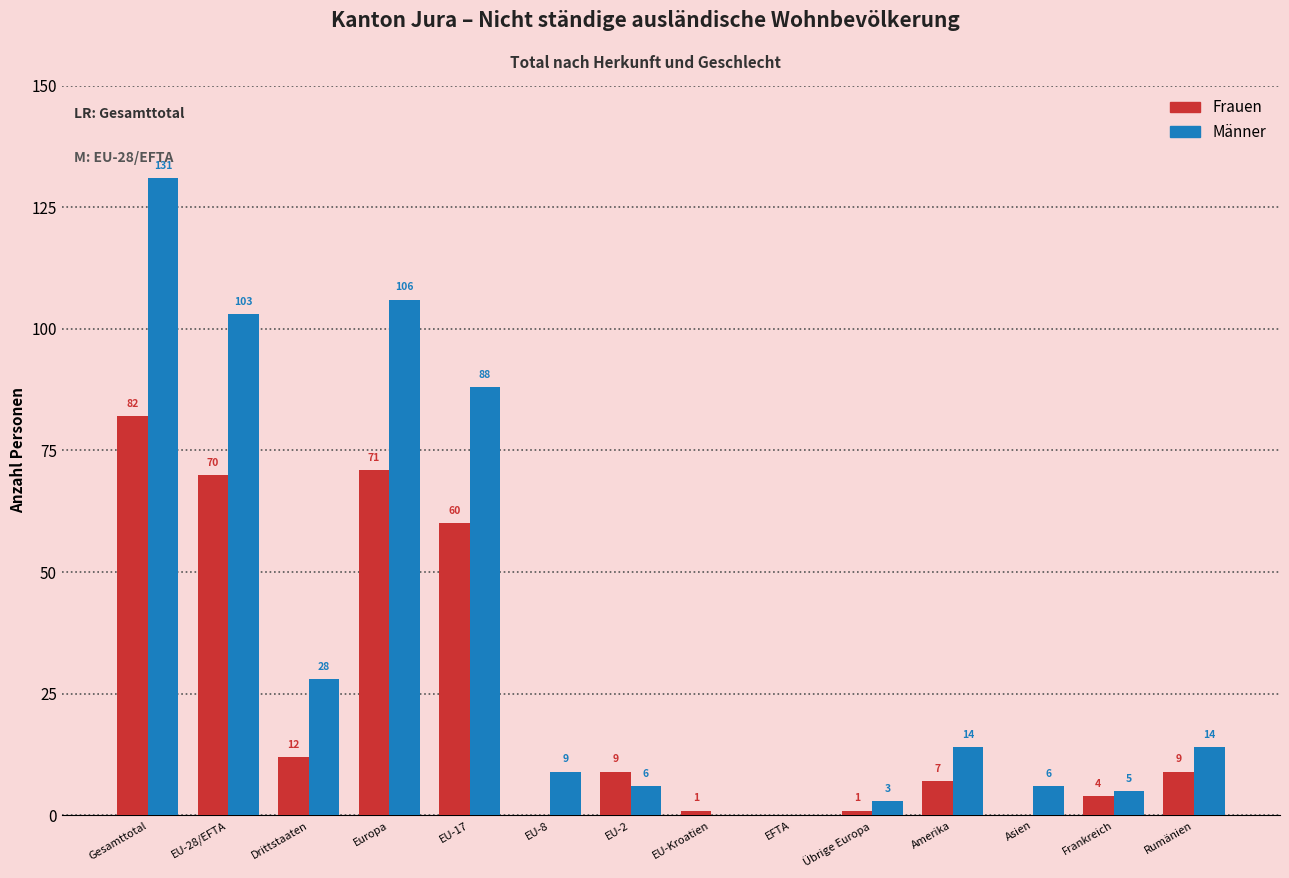

Reading left to right, transcribe all the data shown in this chart.

Frauen: Gesamttotal=82	EU-28/EFTA=70	Drittstaaten=12	Europa=71	EU-17=60	EU-8=0	EU-2=9	EU-Kroatien=1	EFTA=0	Übrige Europa=1	Amerika=7	Asien=0	Frankreich=4	Rumänien=9
Männer: Gesamttotal=131	EU-28/EFTA=103	Drittstaaten=28	Europa=106	EU-17=88	EU-8=9	EU-2=6	EU-Kroatien=0	EFTA=0	Übrige Europa=3	Amerika=14	Asien=6	Frankreich=5	Rumänien=14